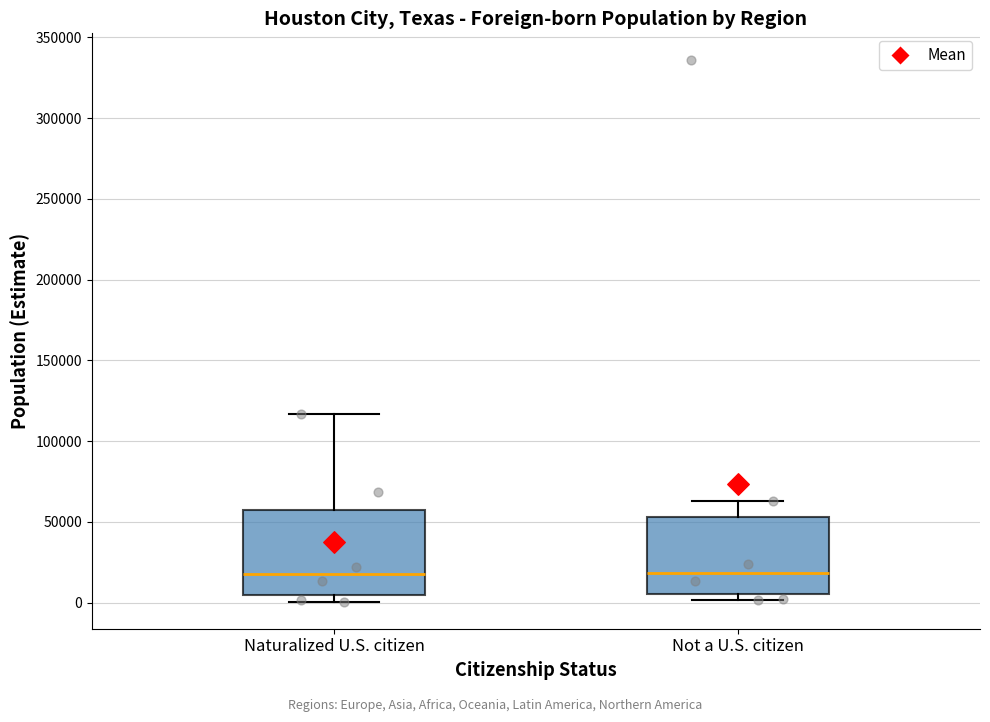

Reading left to right, transcribe this box plot: for each box, give where its median line is, the range the box spans, and where its two whiskers end, as read against the y-axis. The values are not printed on the chart, so give them approximately, as read against the axis.

Naturalized U.S. citizen: median 20000, box 5000 to 55000, whiskers 0 to 115000
Not a U.S. citizen: median 20000, box 5000 to 55000, whiskers 0 to 65000